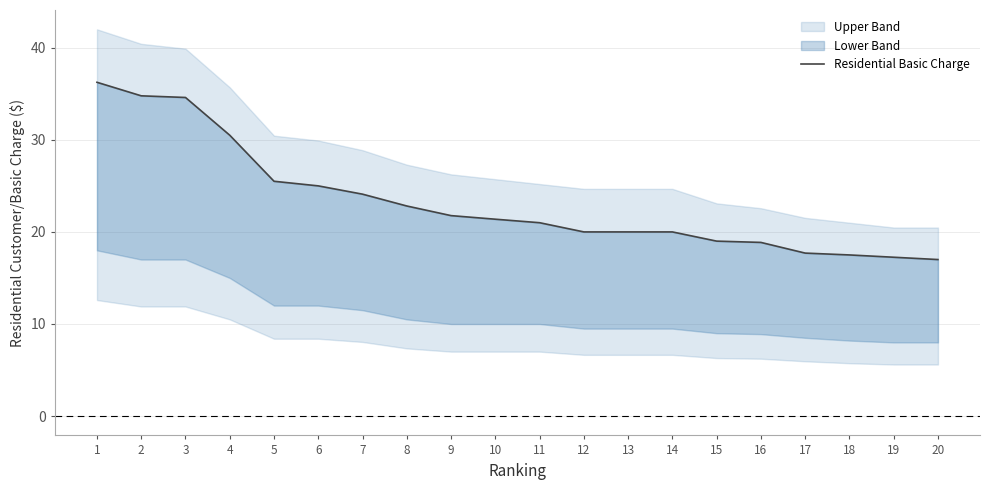

What value does the data have at 19?

17.2